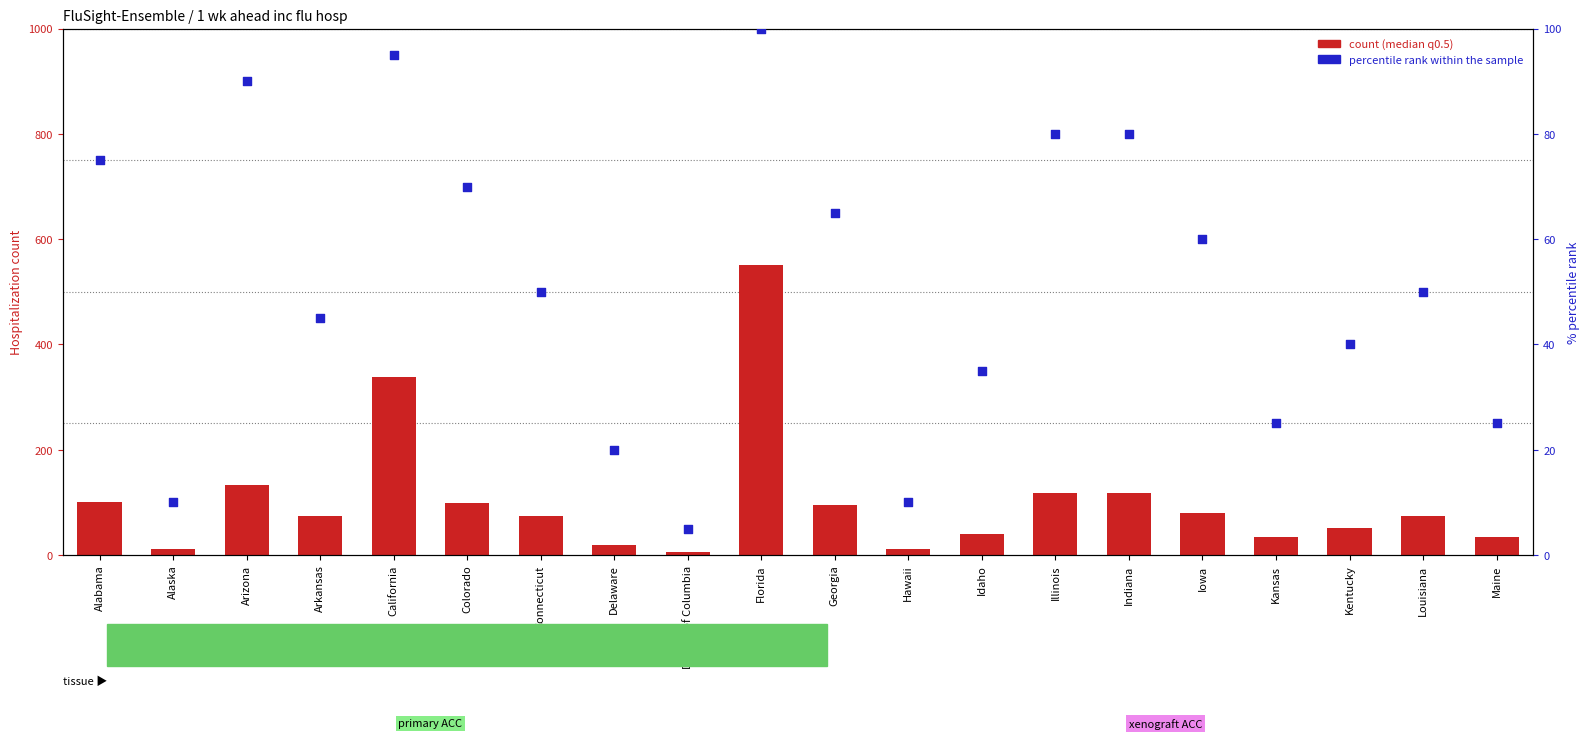

What are all the series names shown in the legend?

count (median), percentile rank within the sample